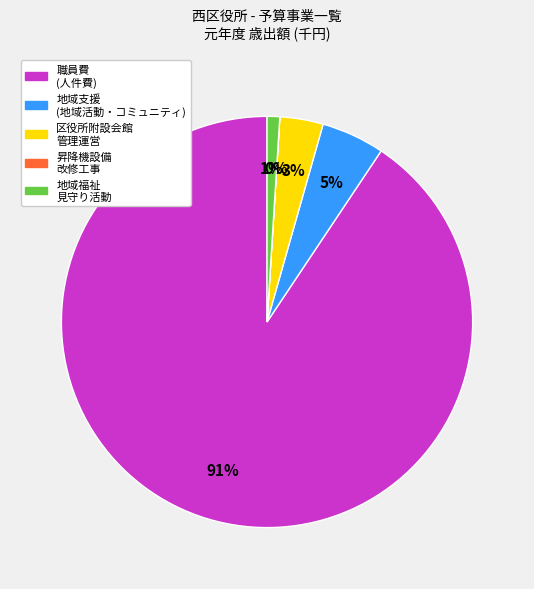

Does any single category account for the majority?

Yes